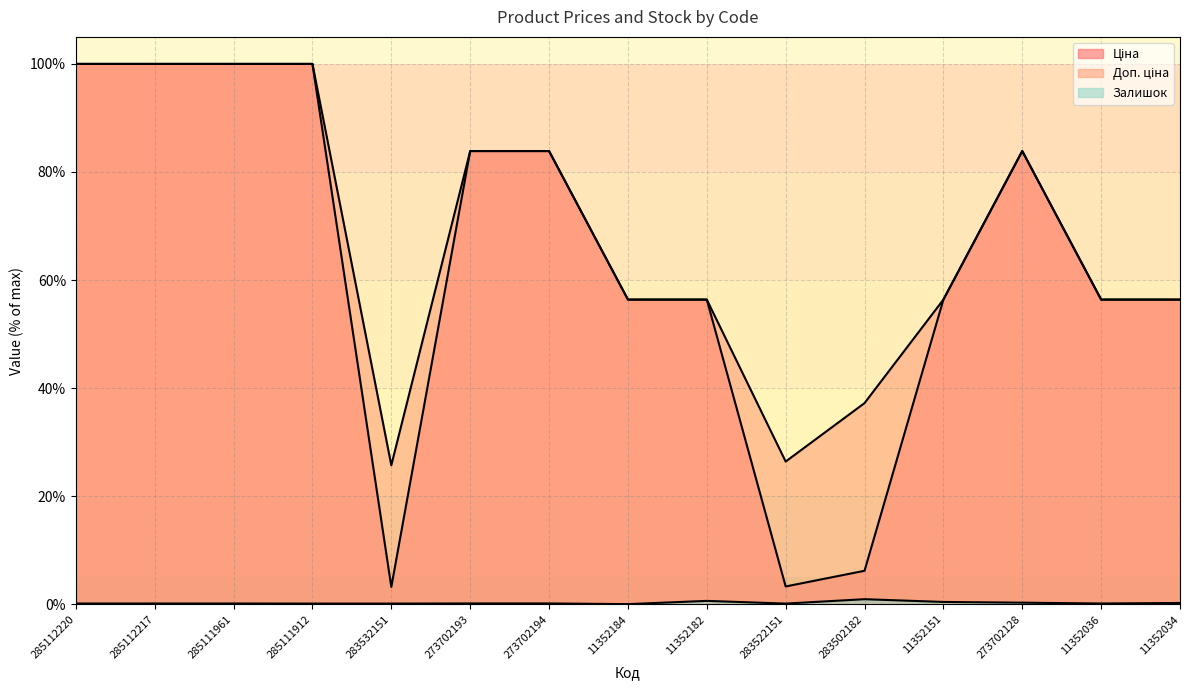

True or false: Ціна has a value of 80.1 at 11352036.

False